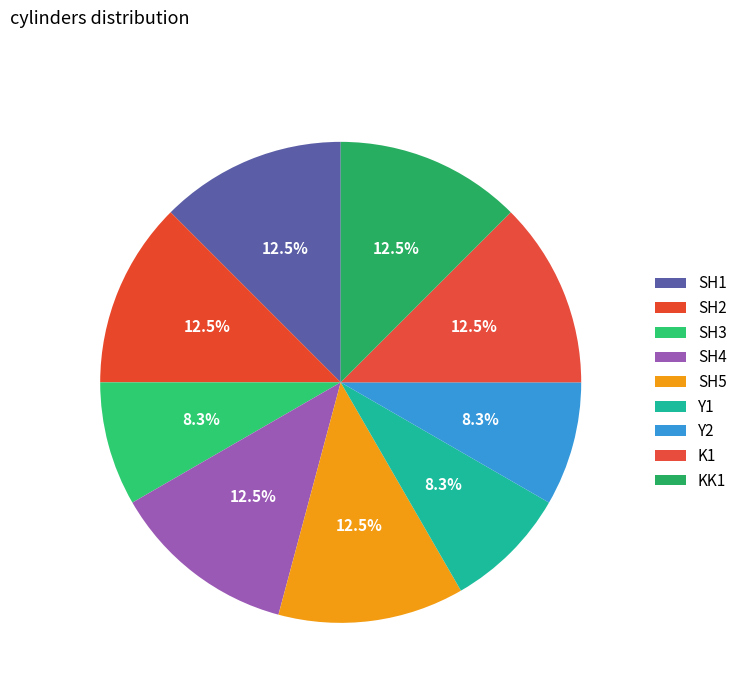

How many segments does this pie chart have?

9